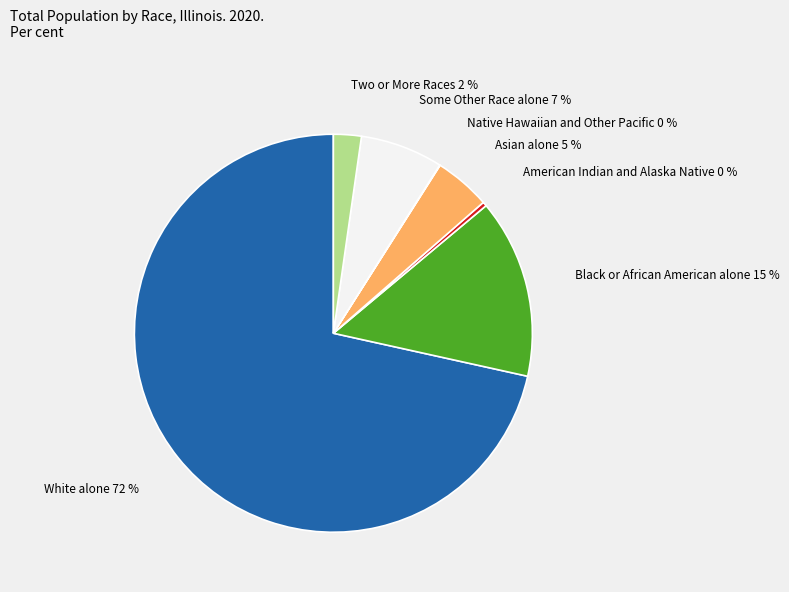

To the nearest percent, what is the difference between the largest and smallest slice percentages?

71%